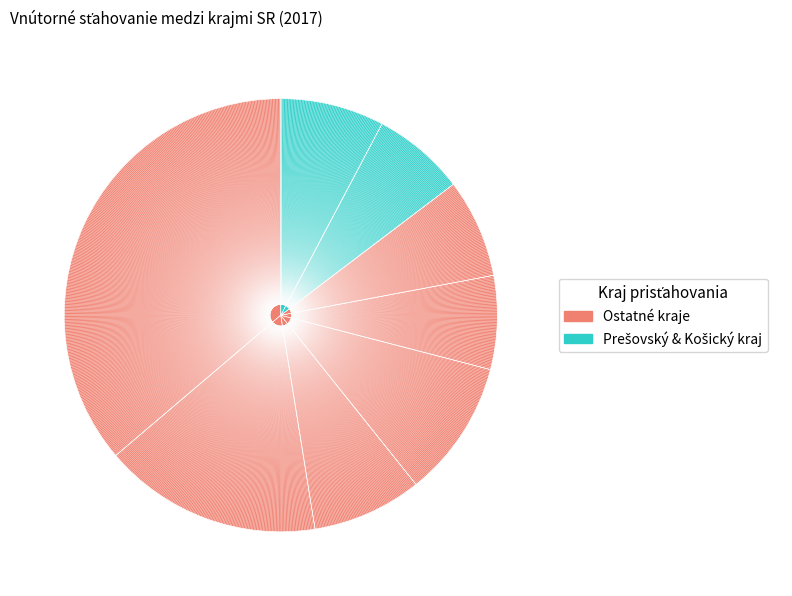

How many slices are in this pie chart?

8